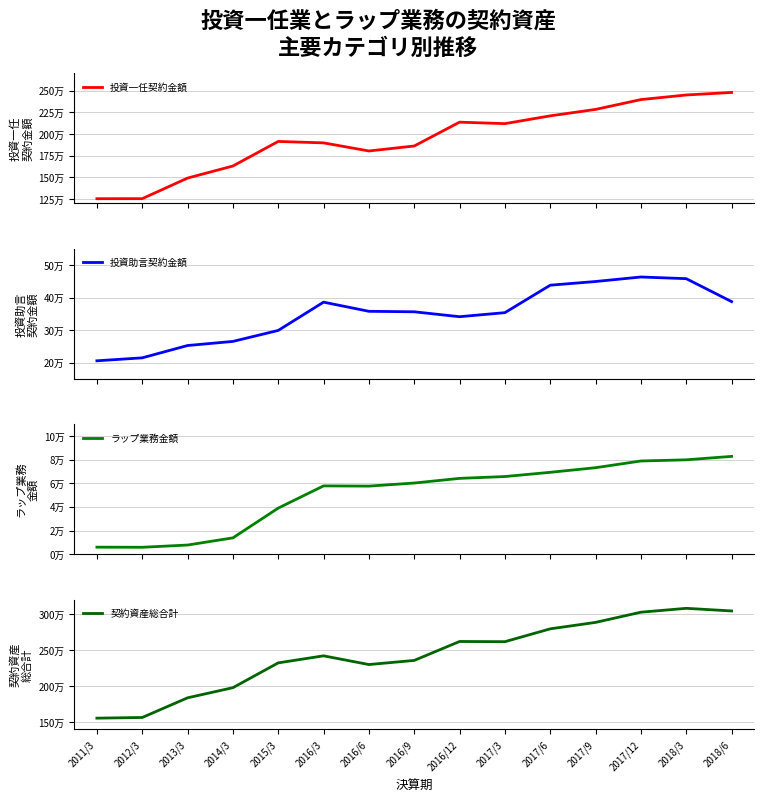

What value does the 投資助言契約金額 series have at 2013/3?

252331.2